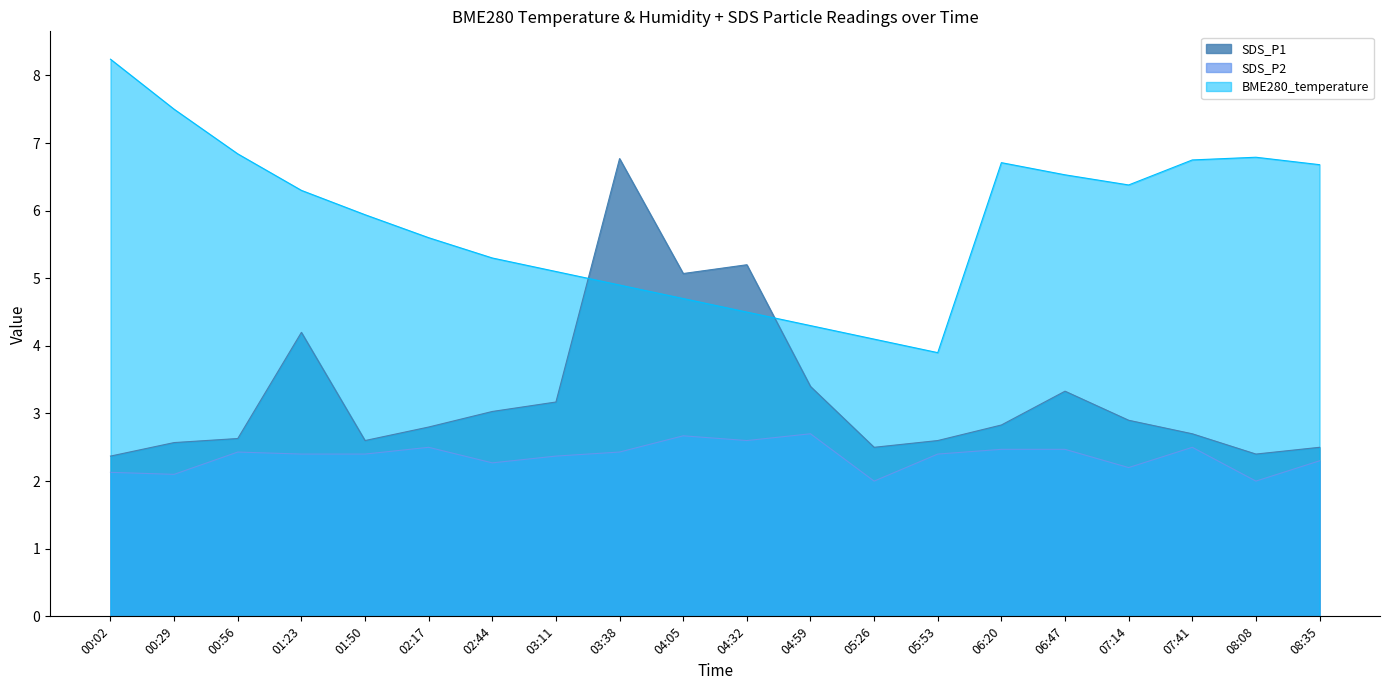

What position from the left is 01:50?

5